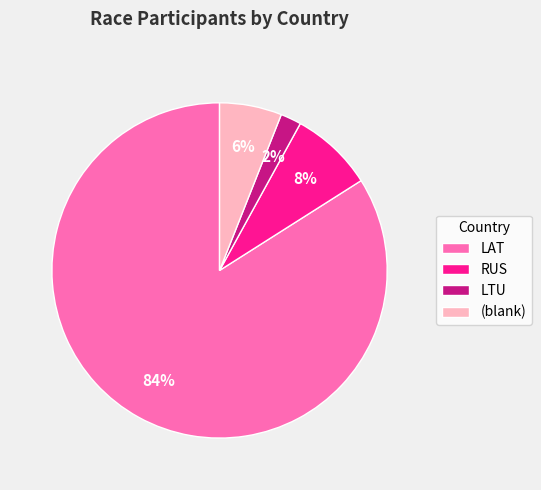

Which category accounts for the majority?

LAT